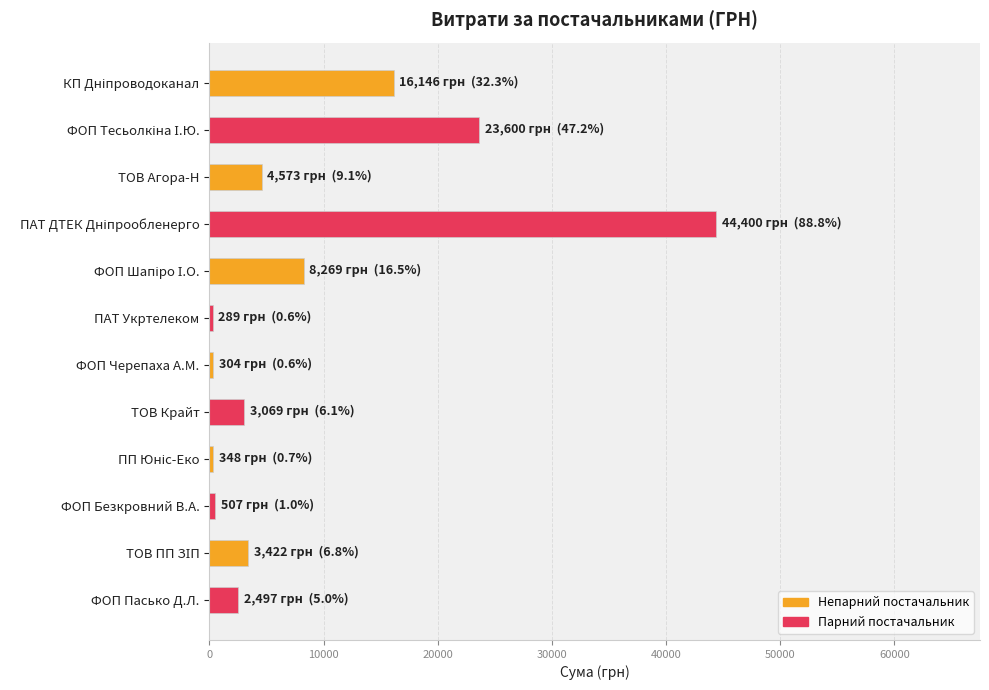

How many series are shown in this chart?

1